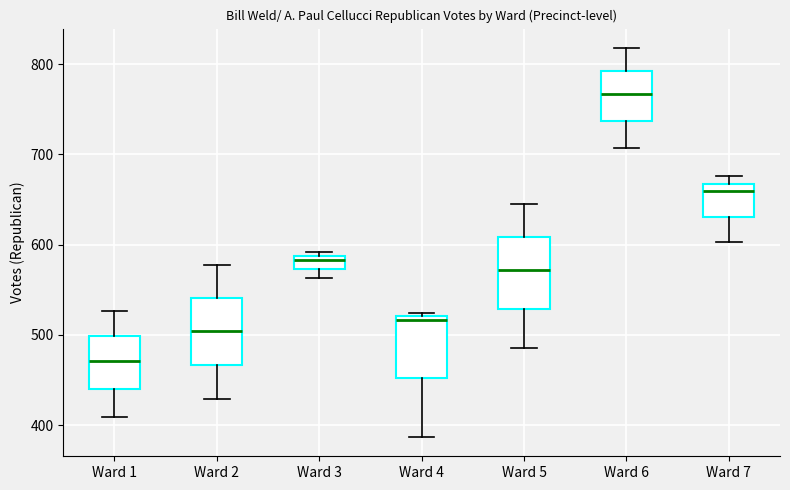

Where does the lower whisker of the box for Ward 4 end on the y-axis? The values are not printed on the chart, so give them approximately, as read against the axis.

390